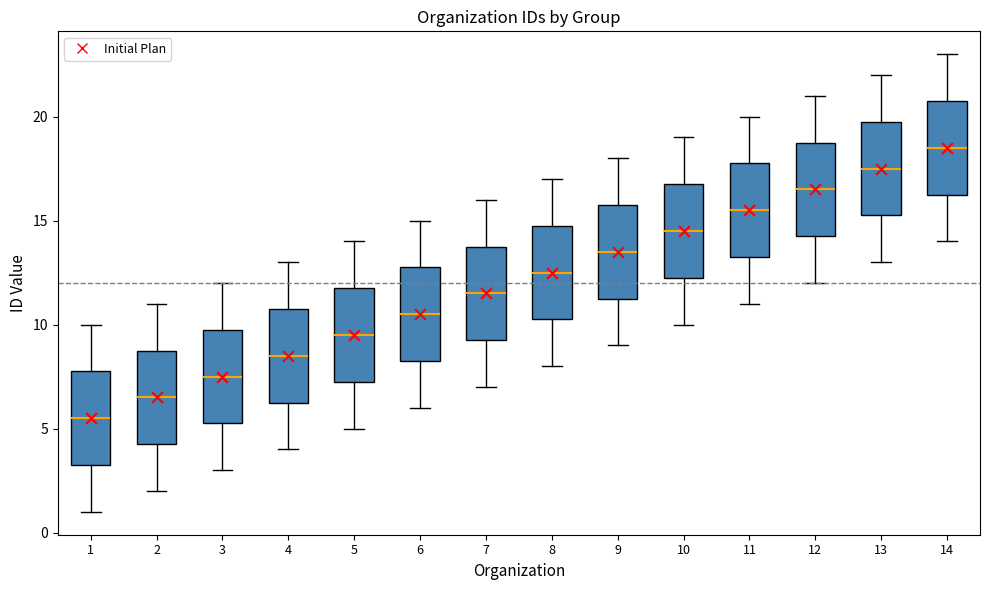

Where does the upper whisker of the box at x = 1 end on the y-axis? The values are not printed on the chart, so give them approximately, as read against the axis.

10.0